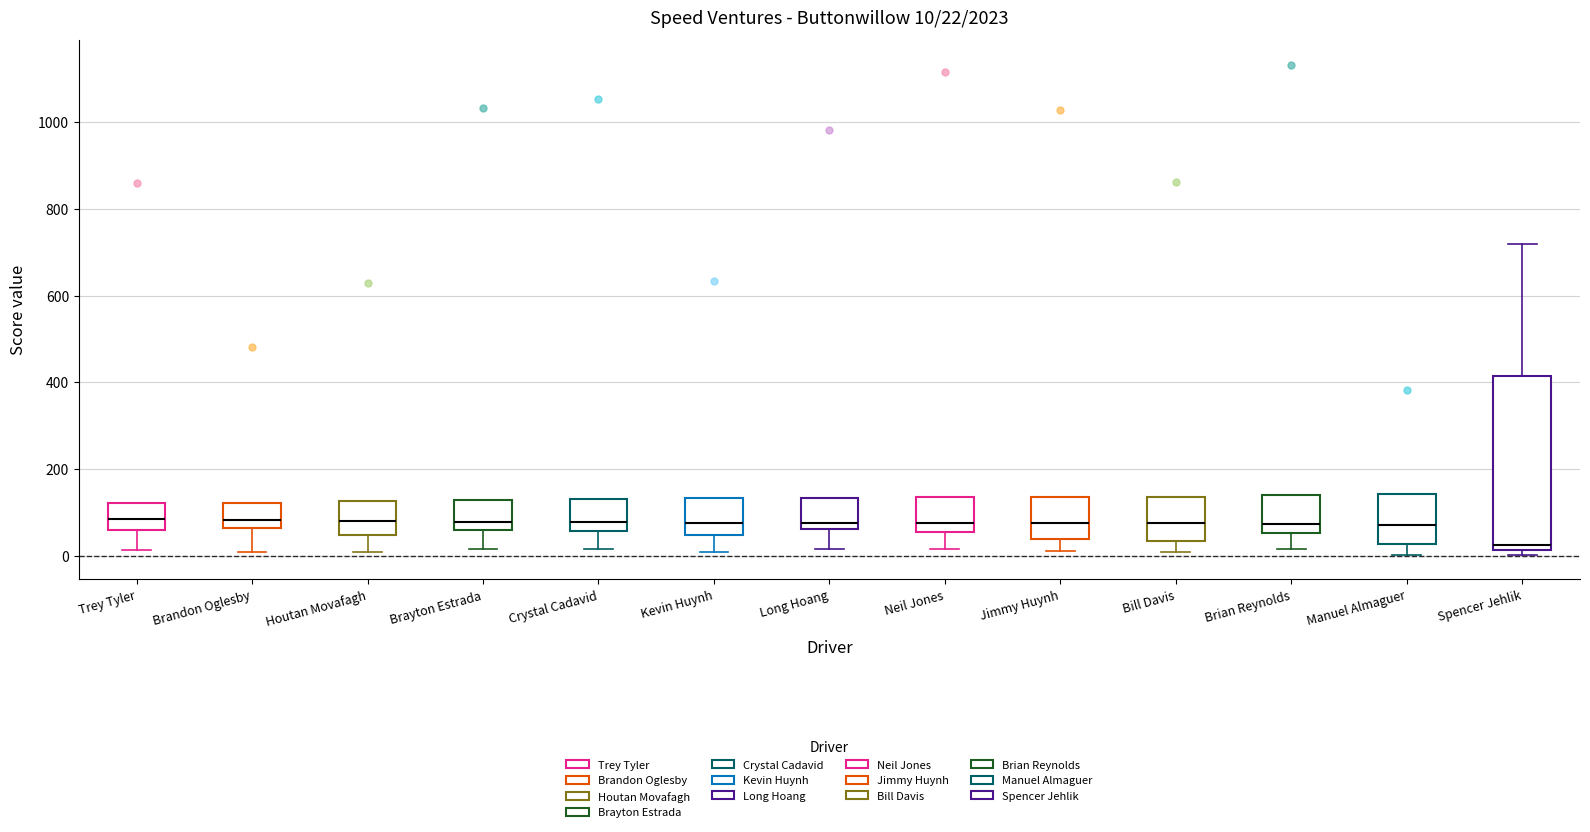

Which box has the lowest median line?

Spencer Jehlik